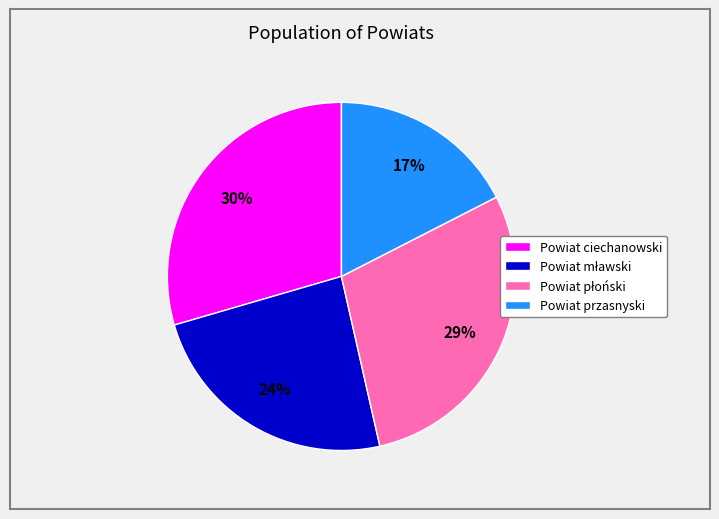

How many segments does this pie chart have?

4